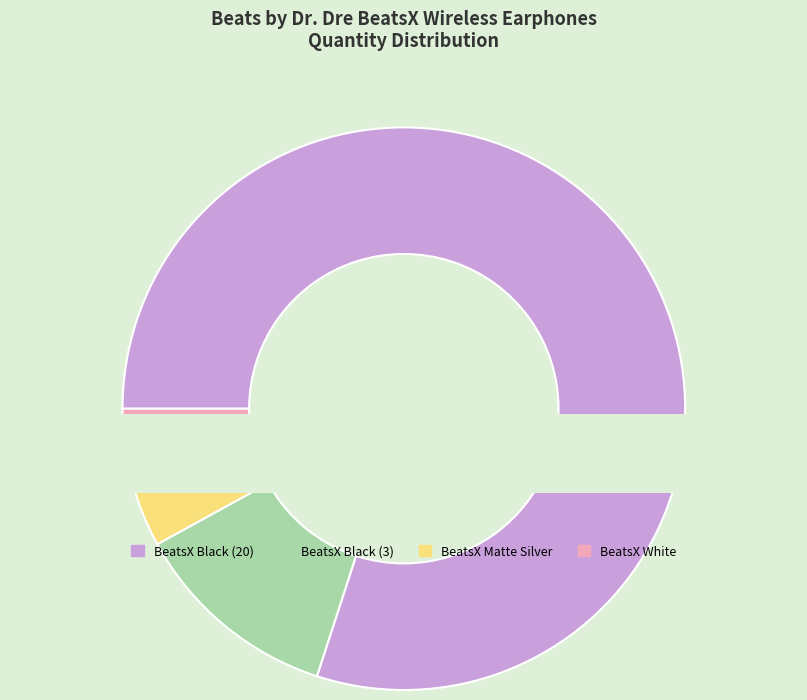

Which category accounts for the majority?

BeatsX Black (20)